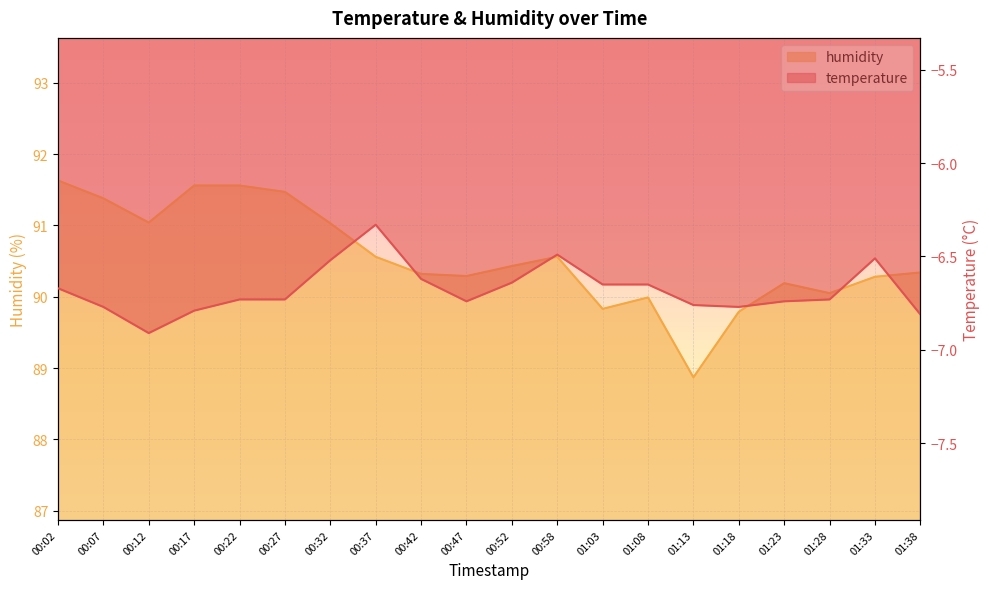

What is the approximate value of humidity at 00:58?

90.6